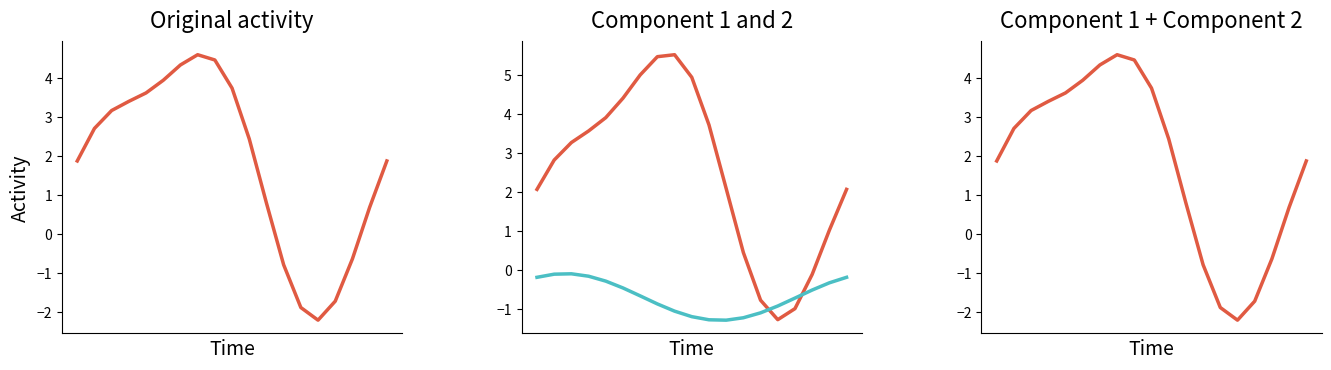

What is the highest value of the P2 series?

-0.1